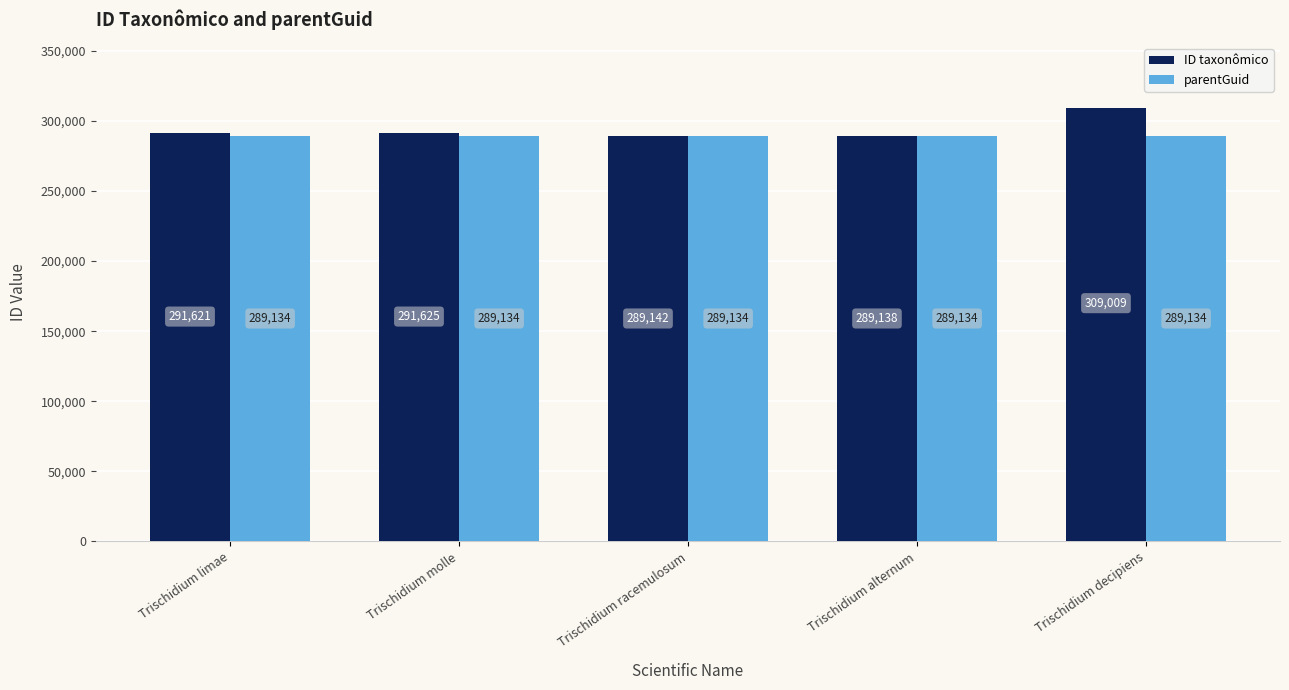

Which series changed the most between Trischidium molle and Trischidium alternum?

ID taxonômico